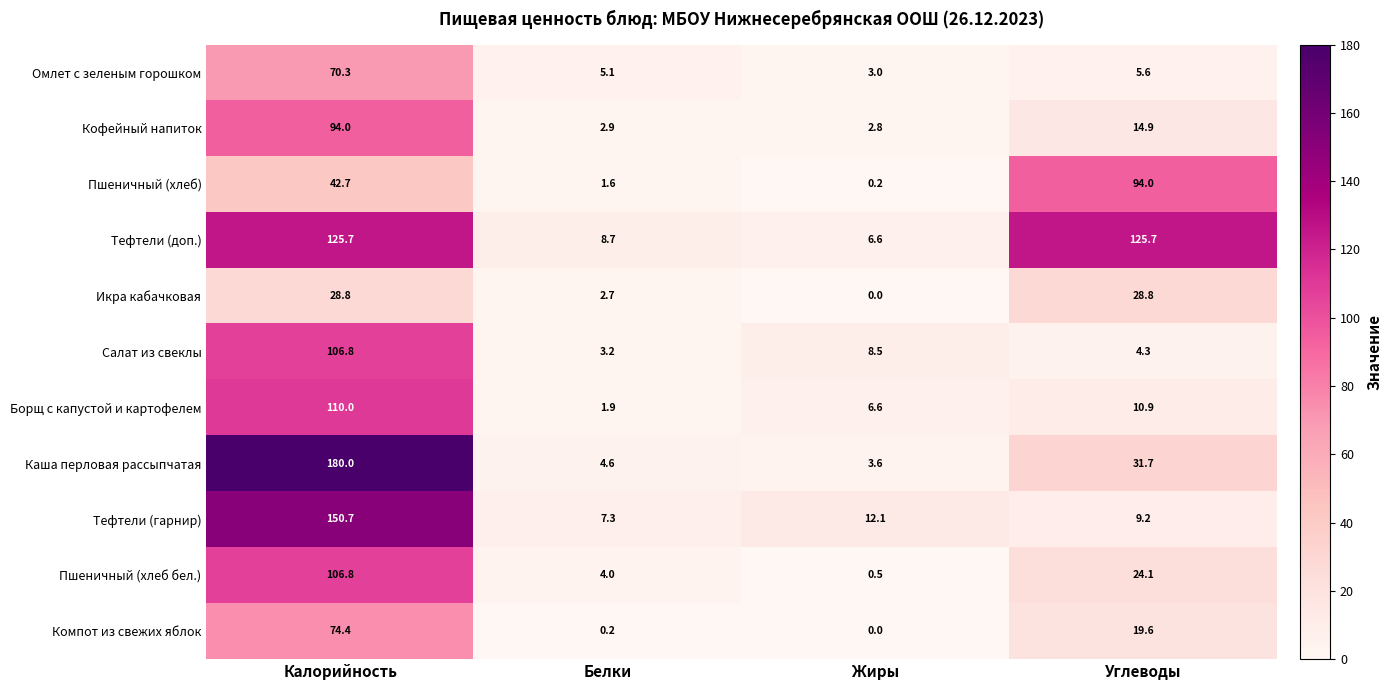

Which category has the lowest value in the Компот из свежих яблок series?

Жиры